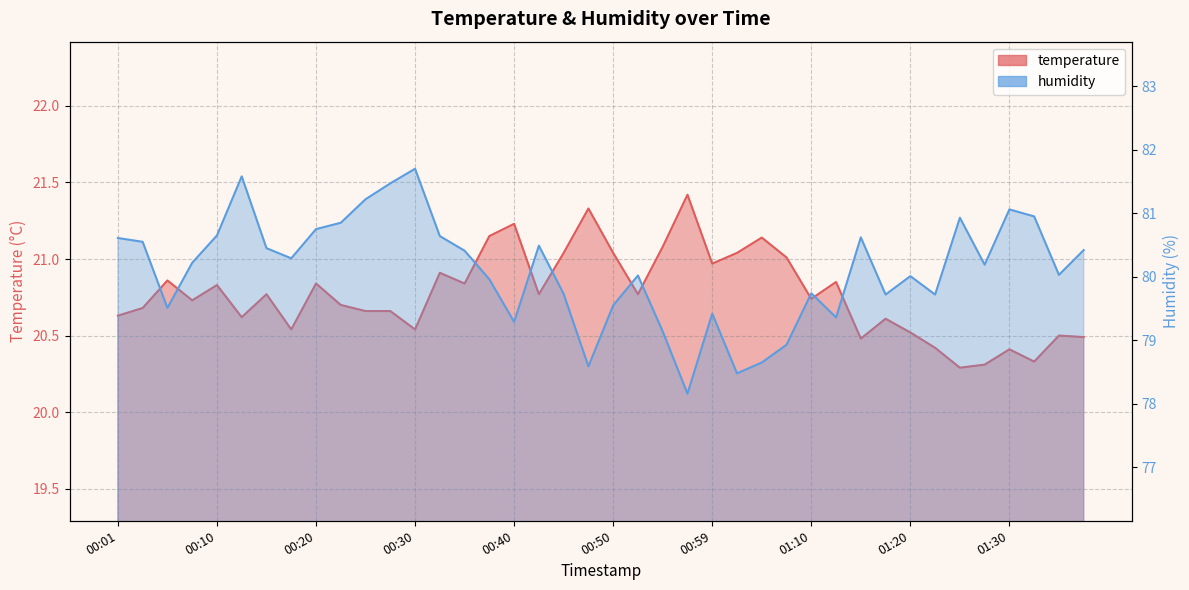

True or false: humidity and temperature cross at least once.

False